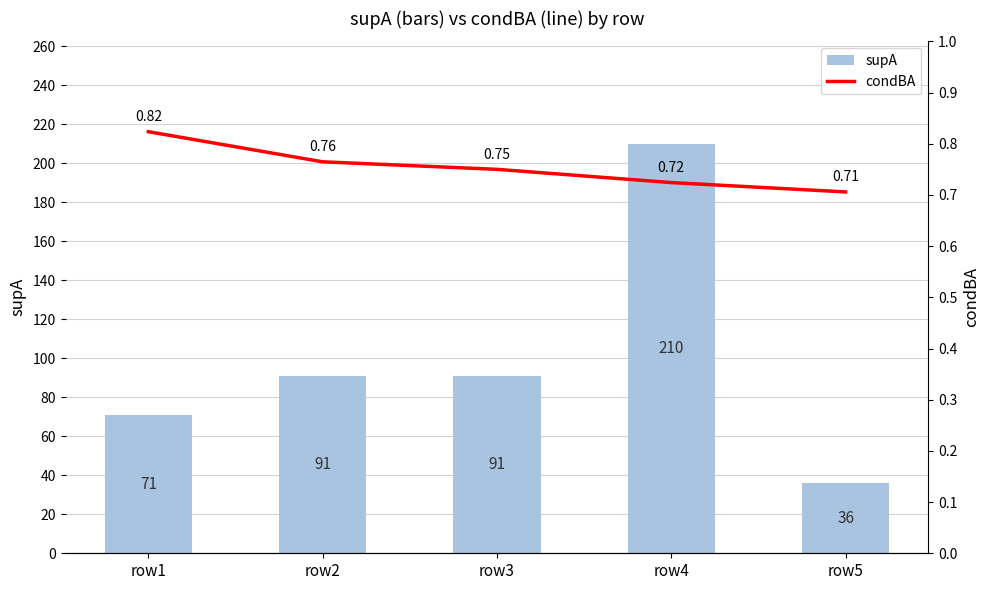

How many condBA values are between 0 and 1?

5